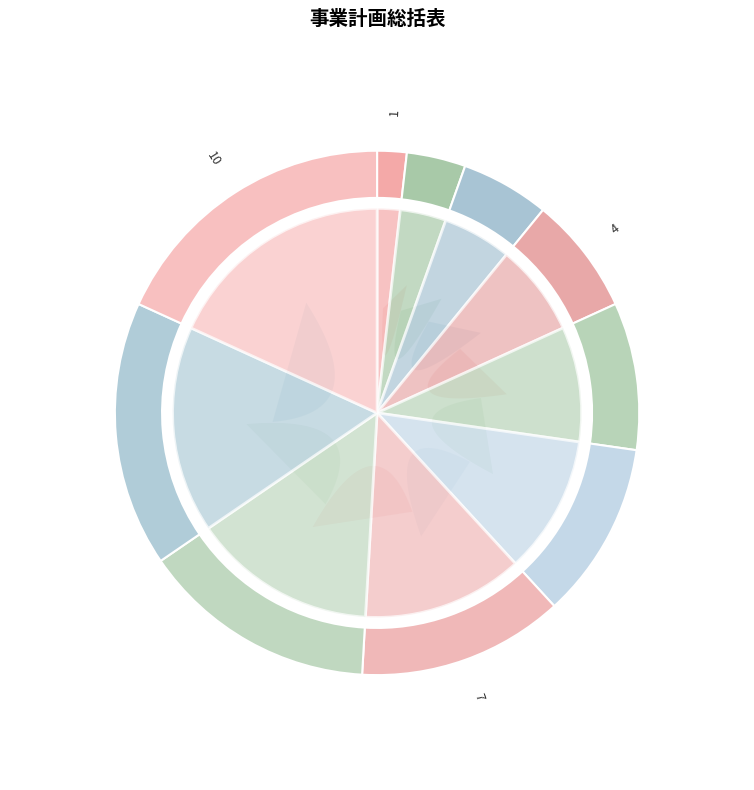

To the nearest percent, what percentage of the pie is 9?

16%